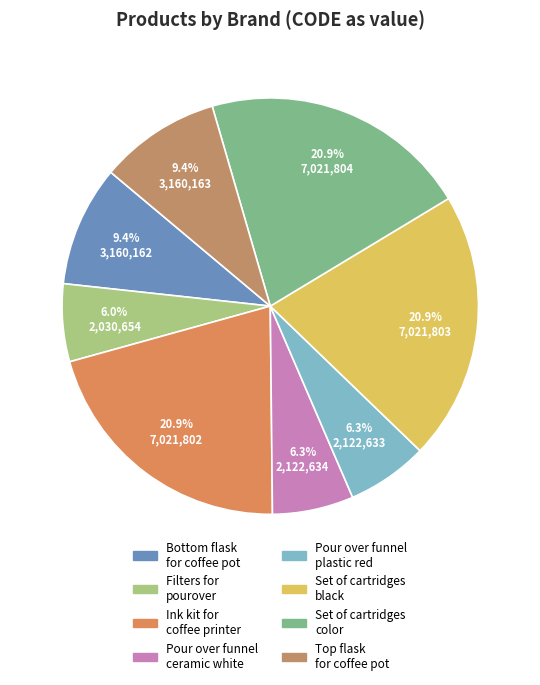

Count the number of slices in the pie.

8